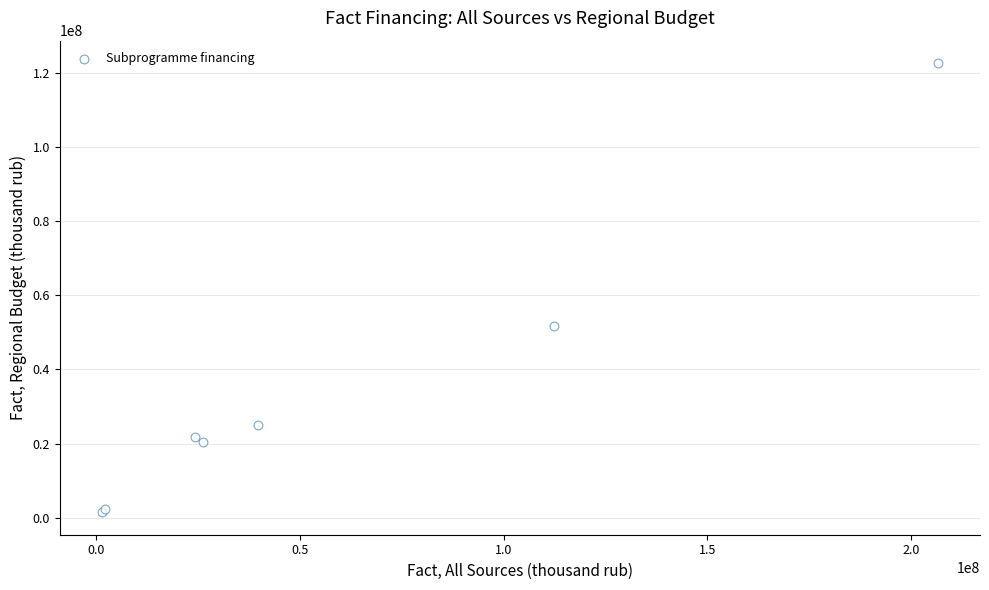

What Y value in the scatter plot is closest to 62052973?

51751890.0